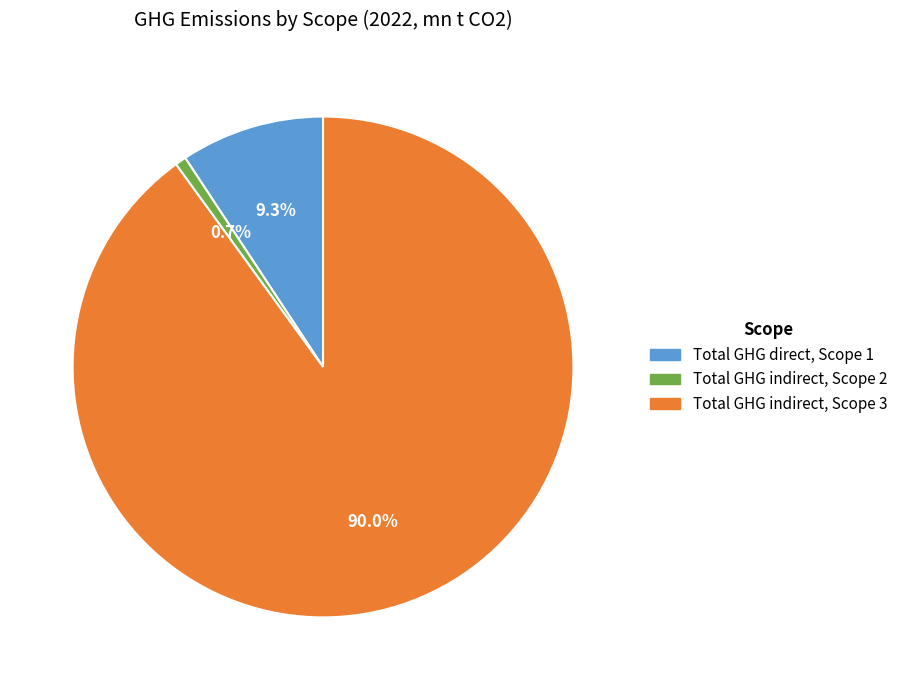

Which has a higher value, Total GHG indirect, Scope 2 or Total GHG direct, Scope 1?

Total GHG direct, Scope 1